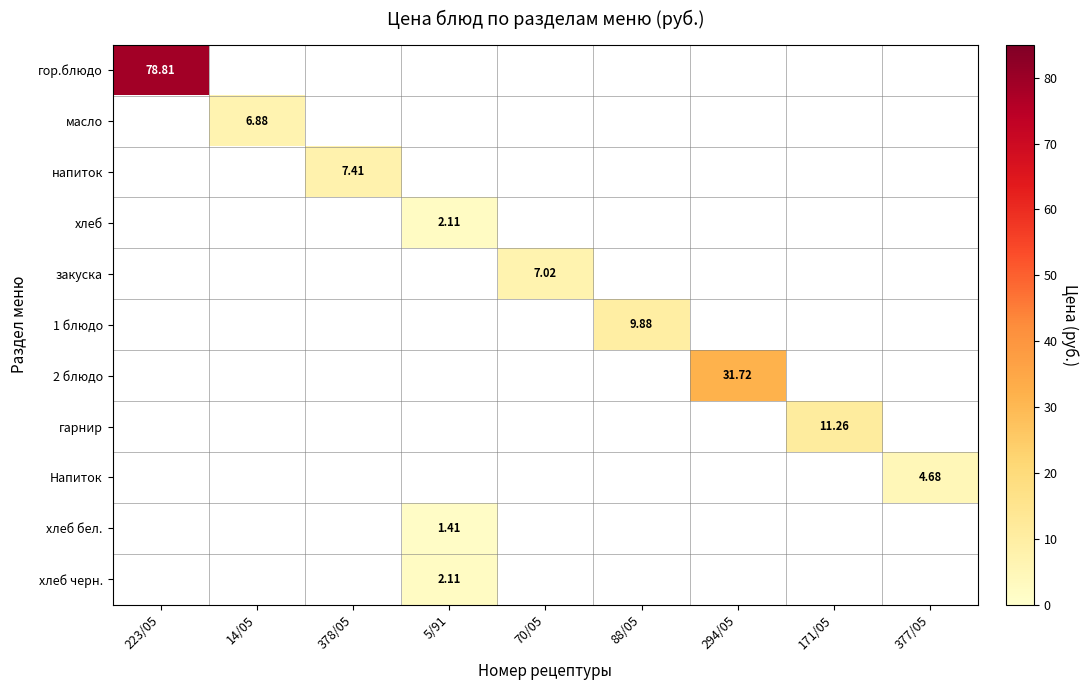

Which series has the largest range (max minus min)?

гор.блюдо